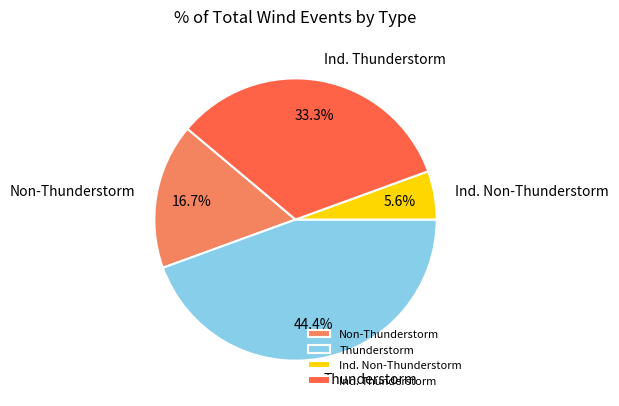

What percentage do Ind. Thunderstorm and Ind. Non-Thunderstorm together represent?

38.9%